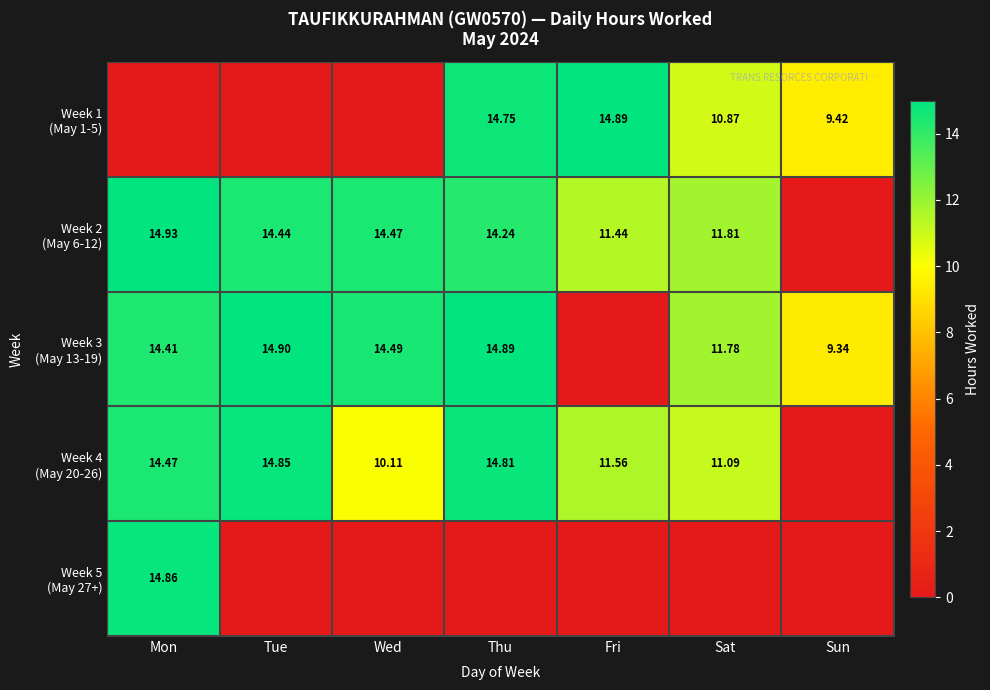

What value does the Week 1 (May 1-5) series have at Sat?

10.9